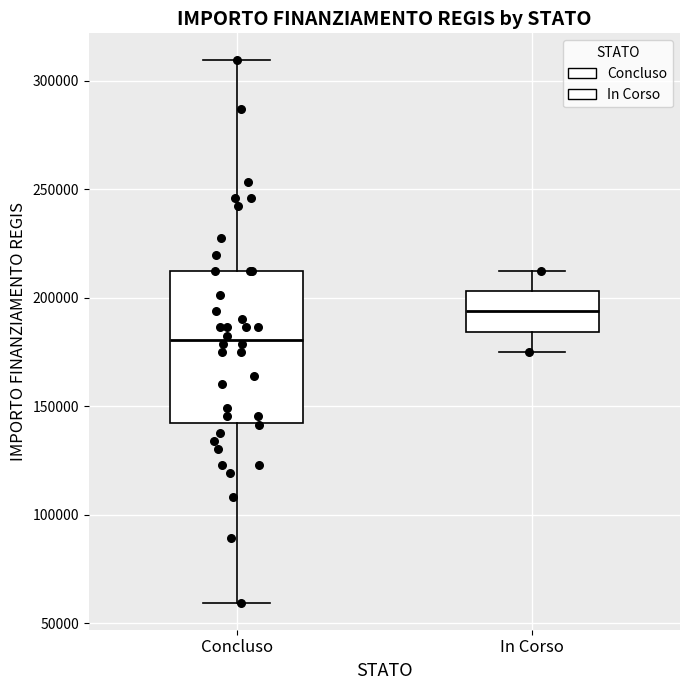

Reading left to right, transcribe this box plot: for each box, give where its median line is, the range the box spans, and where its two whiskers end, as read against the y-axis. The values are not printed on the chart, so give them approximately, as read against the axis.

Concluso: median 180000, box 145000 to 210000, whiskers 60000 to 310000
In Corso: median 195000, box 185000 to 205000, whiskers 175000 to 210000